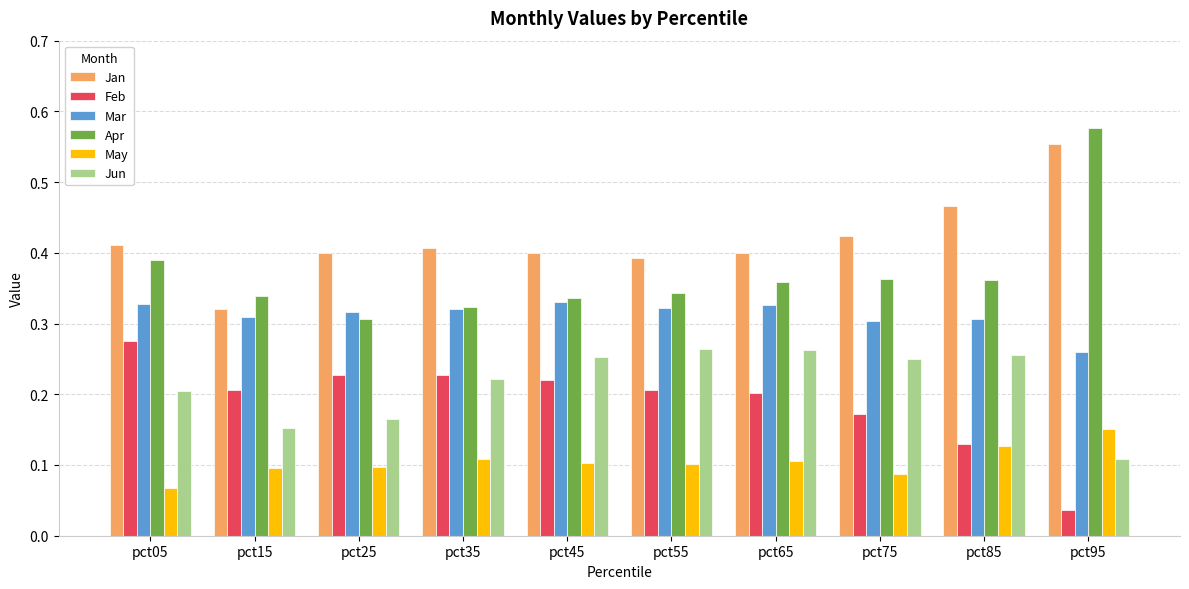

The Feb series shows 0.1 at pct35. True or false?

False